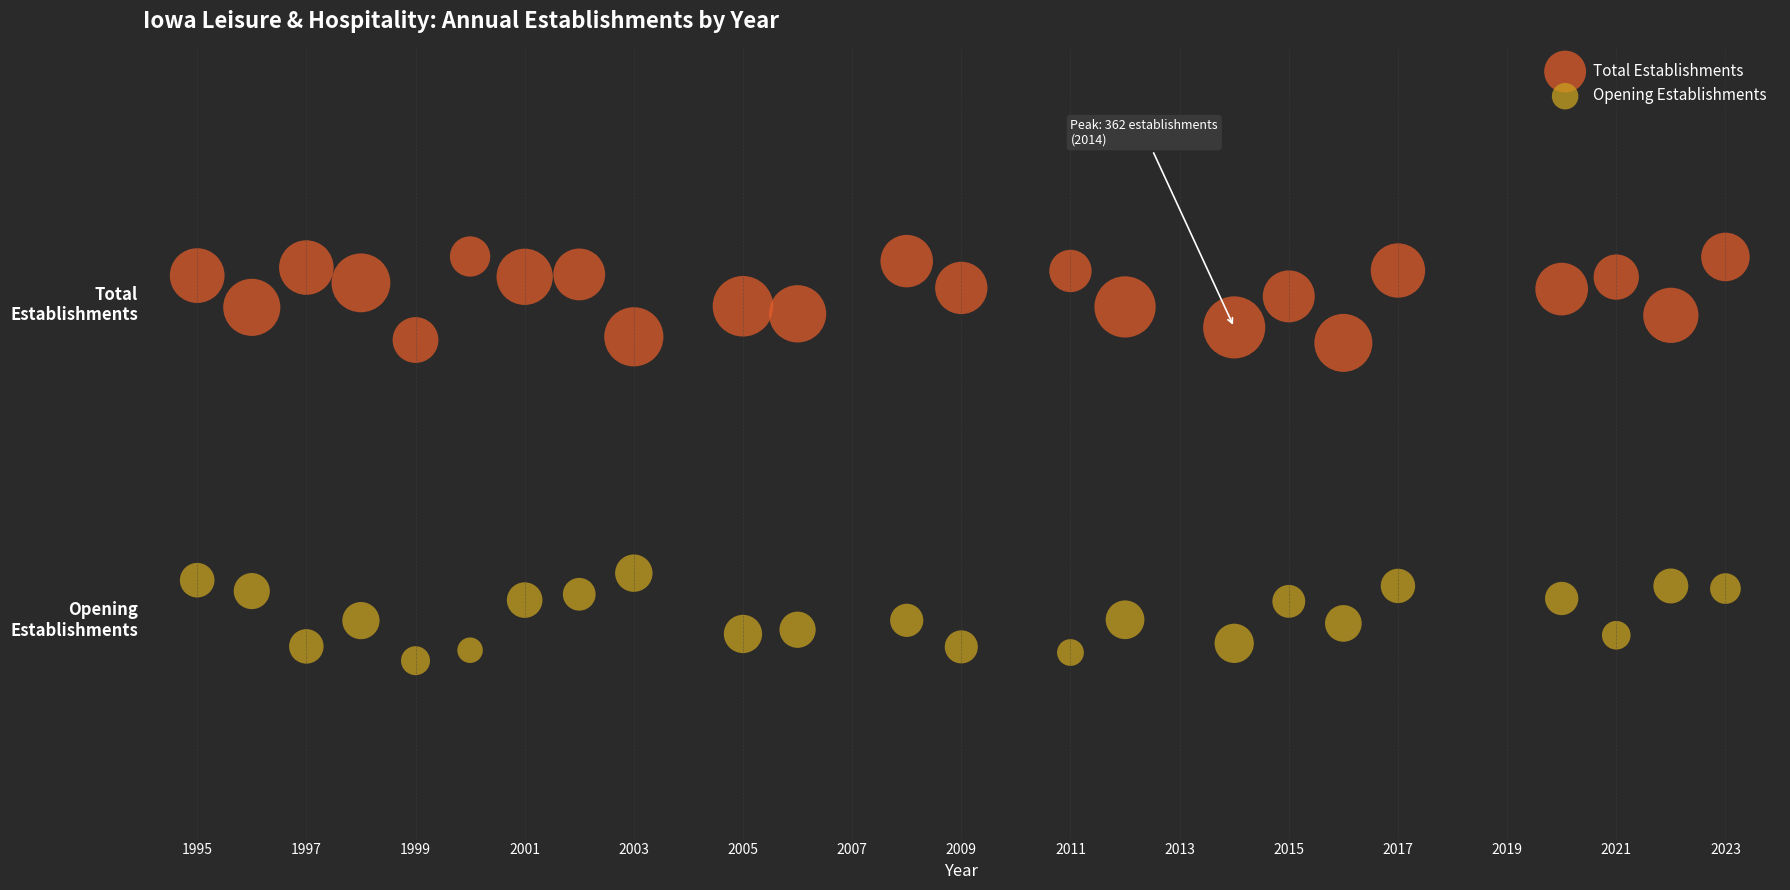

What are all the series names shown in the legend?

Total Establishments, Opening Establishments